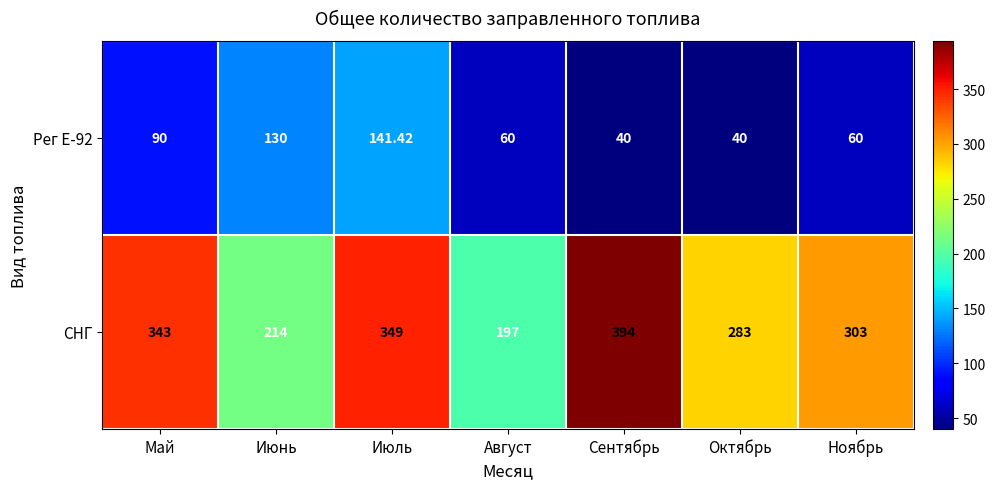

Rank the series by their average value, from highest to lowest.

СНГ, Рег Е-92